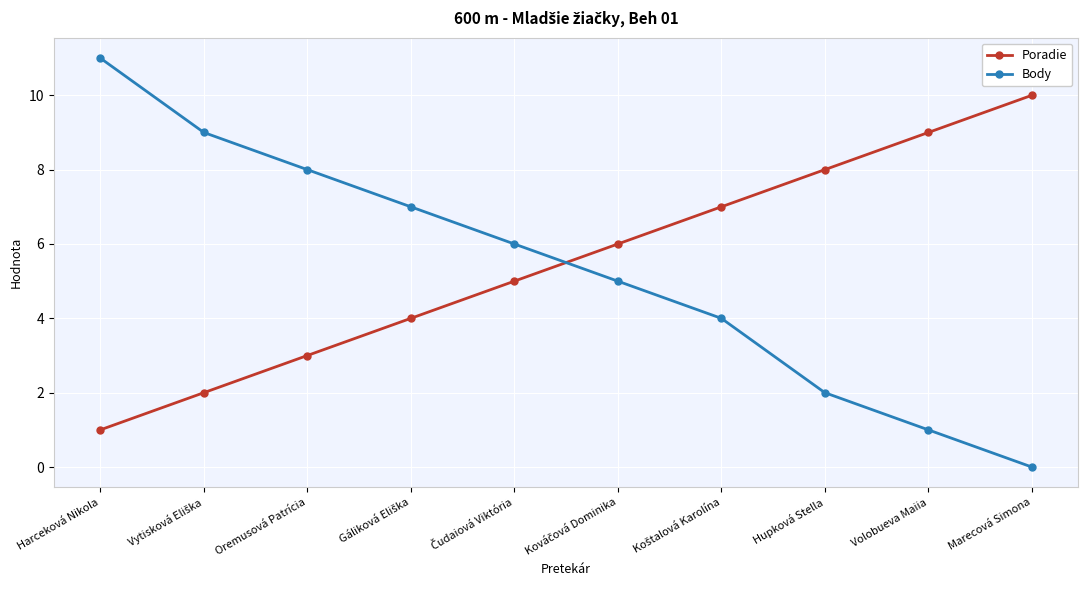

Rank the series by their maximum value, from highest to lowest.

Body, Poradie